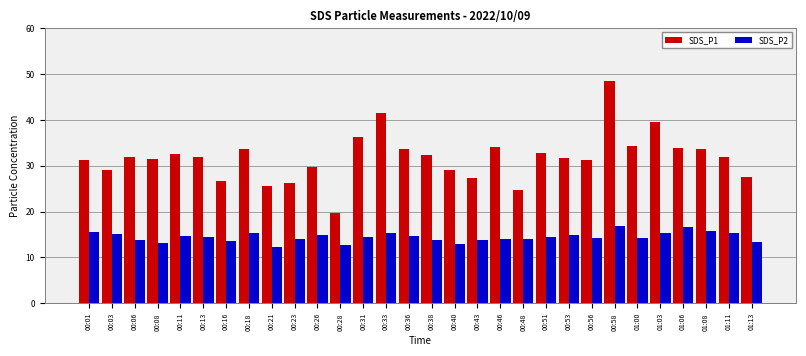

Does the chart contain stacked bars?

No